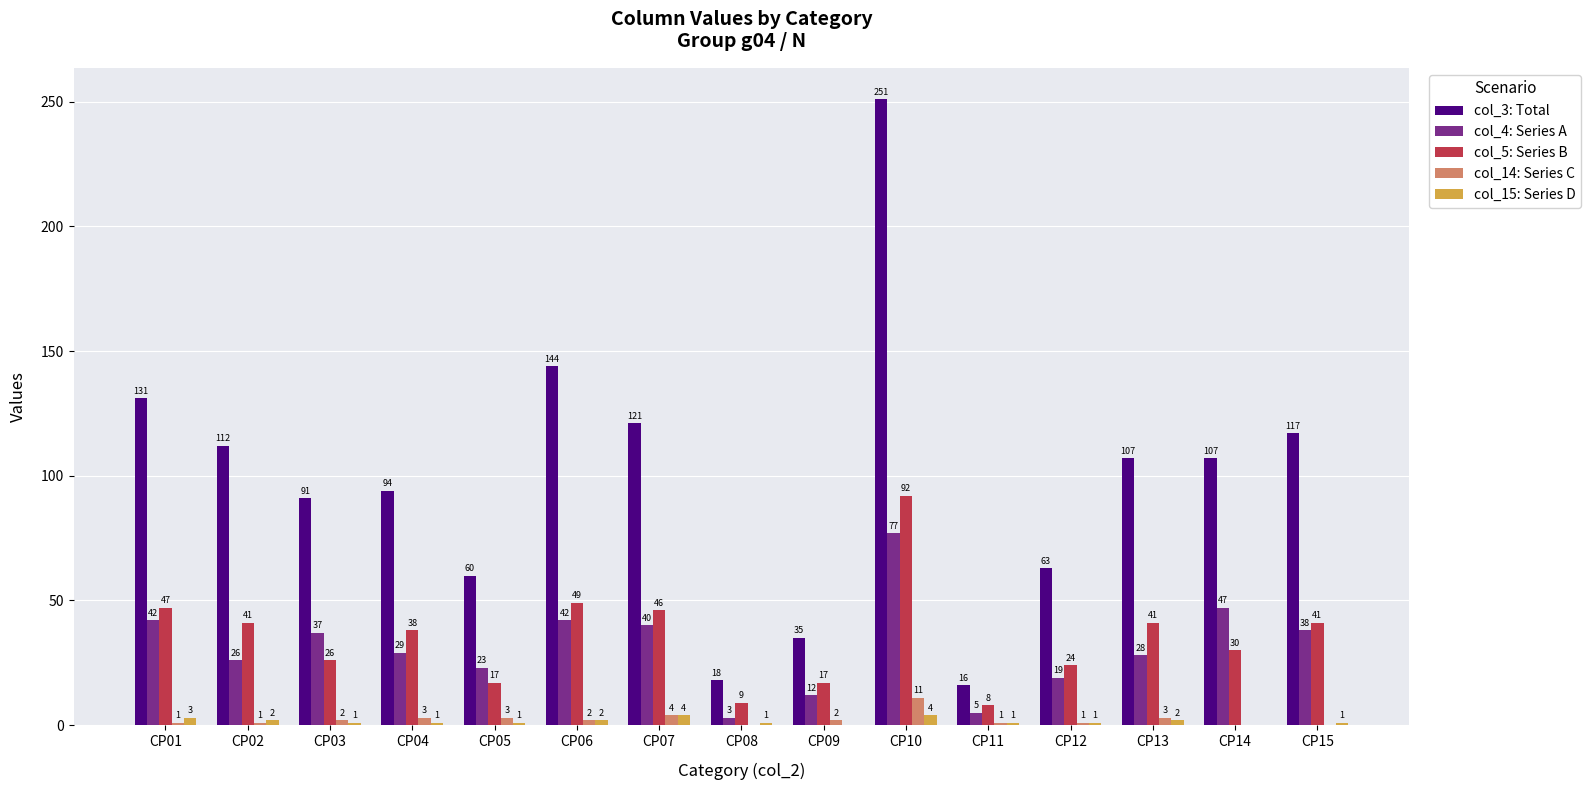

What is the sum of all col_4: Series A values?

468